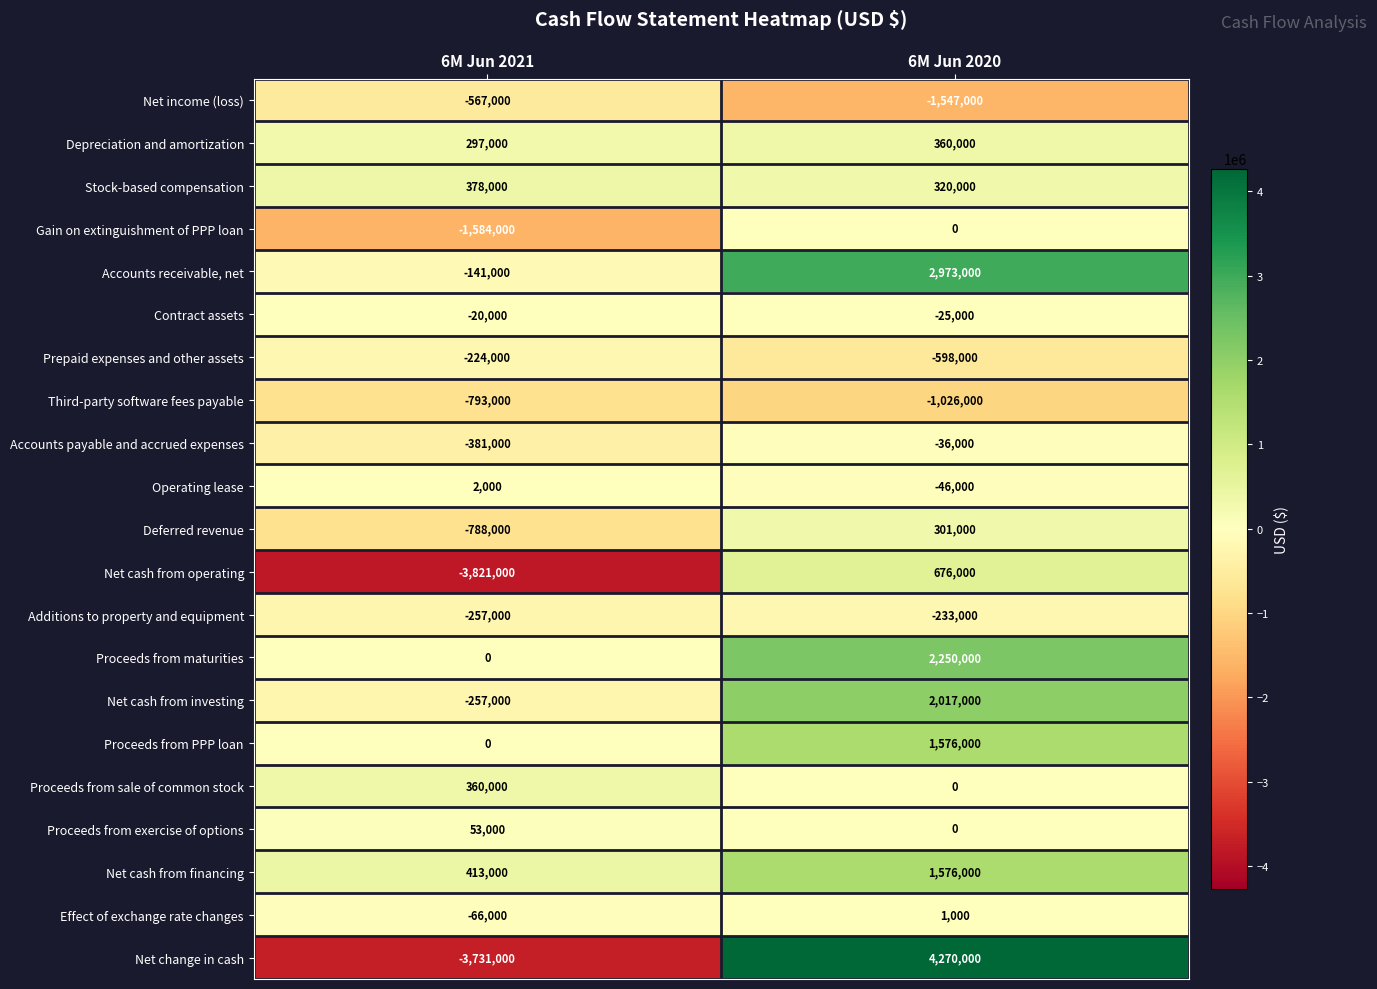

List the labels in order of Operating lease value, largest first.

6M Jun 2021, 6M Jun 2020